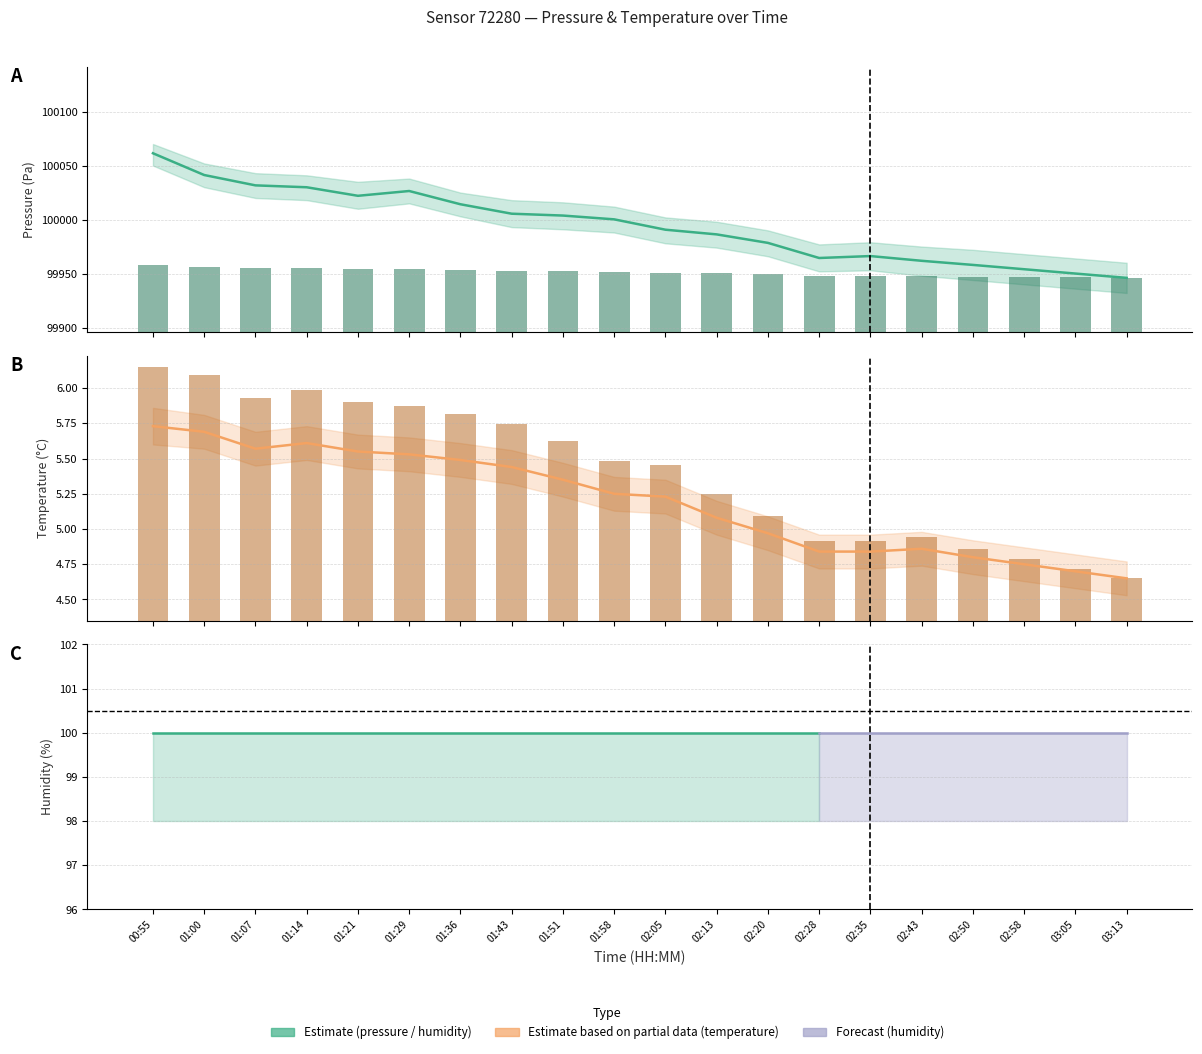

Reading left to right, extract all data points from this chart.

pressure: 100061.4	100041.3	100031.7	100029.9	100022.0	100026.5	100014.2	100005.4	100003.7	100000.2	99990.6	99986.3	99978.4	99964.4	99966.2	99961.8	99958.0	99954.0	99950.0	99946.0
temperature: 5.7	5.7	5.6	5.6	5.5	5.5	5.5	5.4	5.3	5.2	5.2	5.1	5.0	4.8	4.8	4.9	4.8	4.8	4.7	4.7